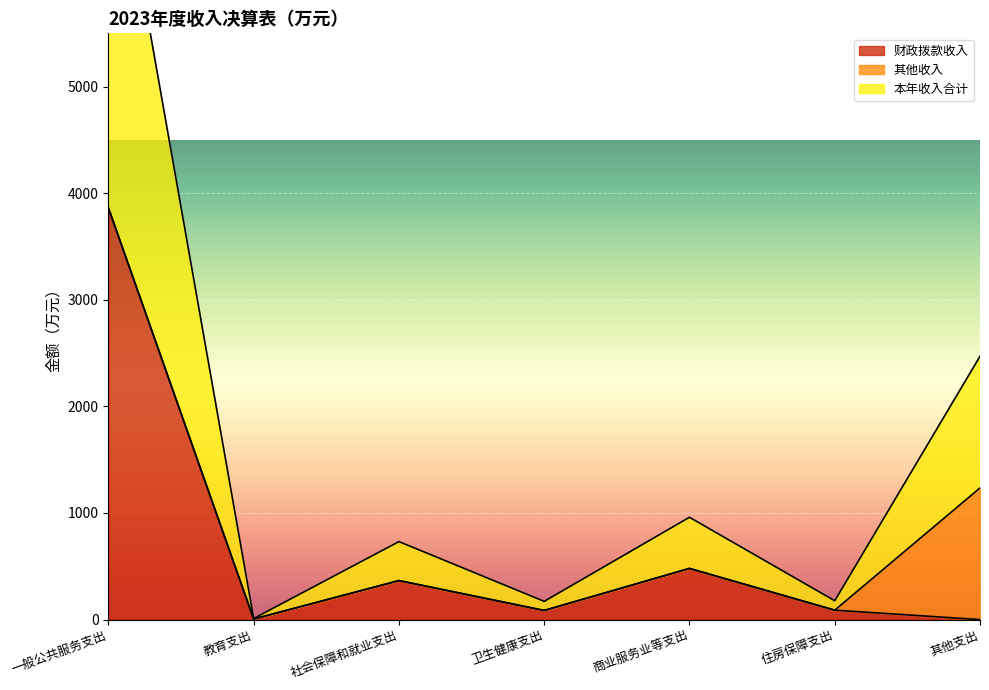

What is the difference between the 本年收入合计 values at 其他支出 and 卫生健康支出?

2299.2